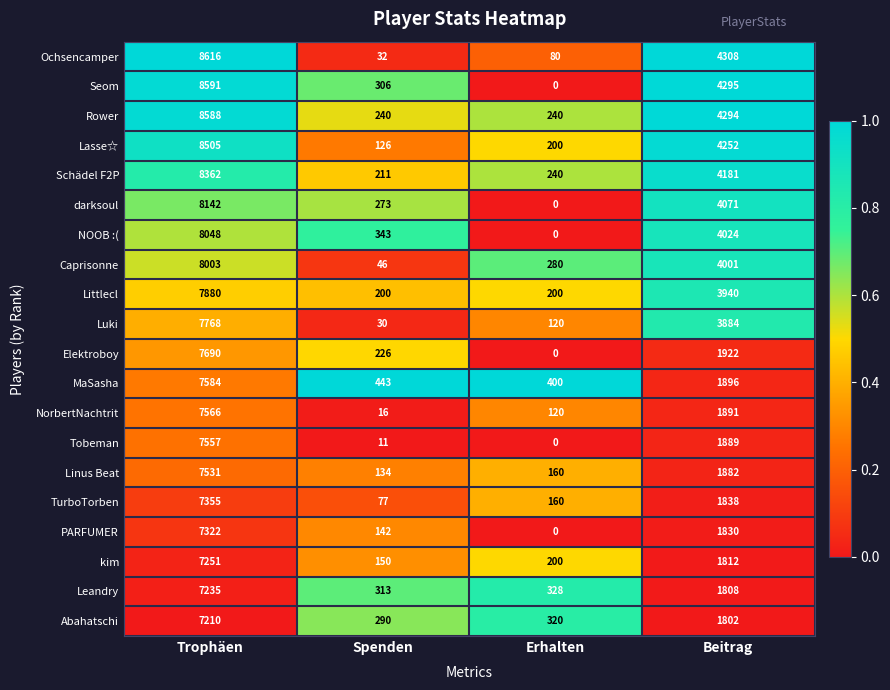

What is the difference between the second highest and second lowest values in the Seom series?

3989